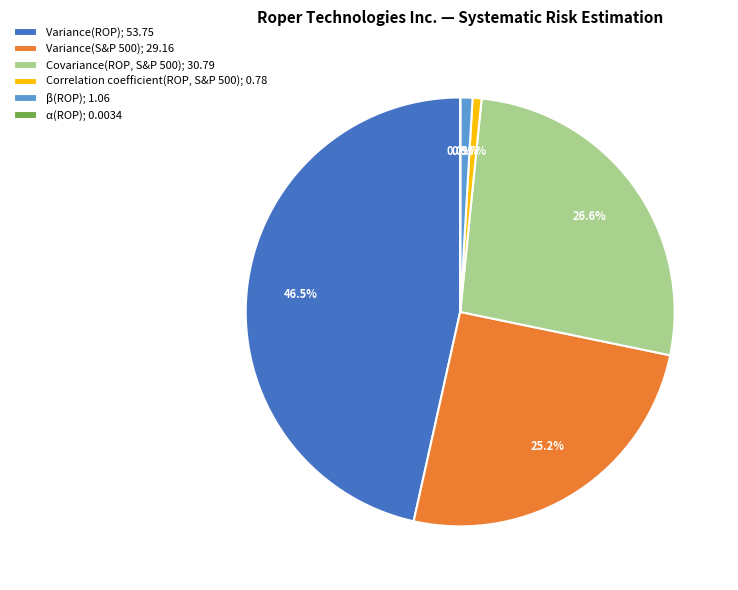

Which has a higher value, Correlation coefficient(ROP, S&P 500); 0.78 or Variance(S&P 500); 29.16?

Variance(S&P 500); 29.16